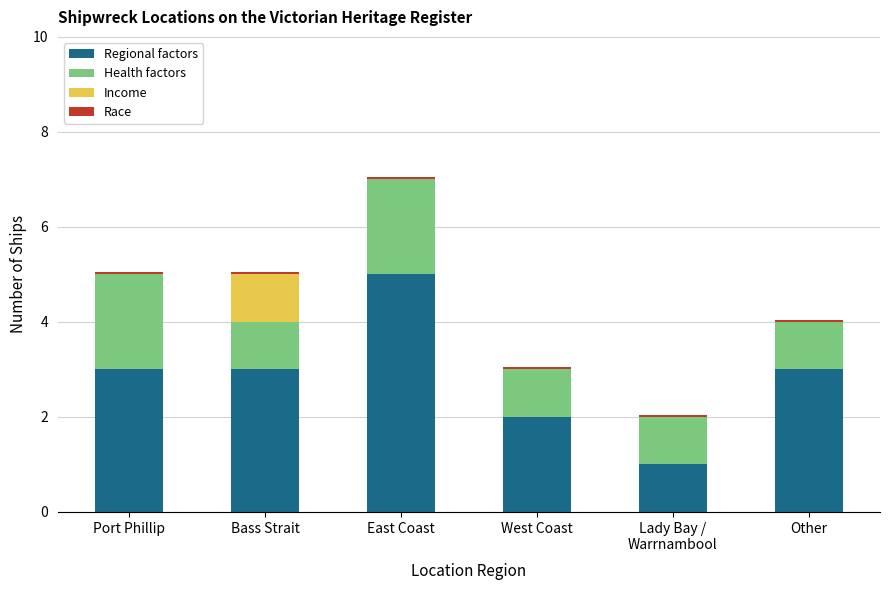

What is the maximum value for Regional factors?

5.0